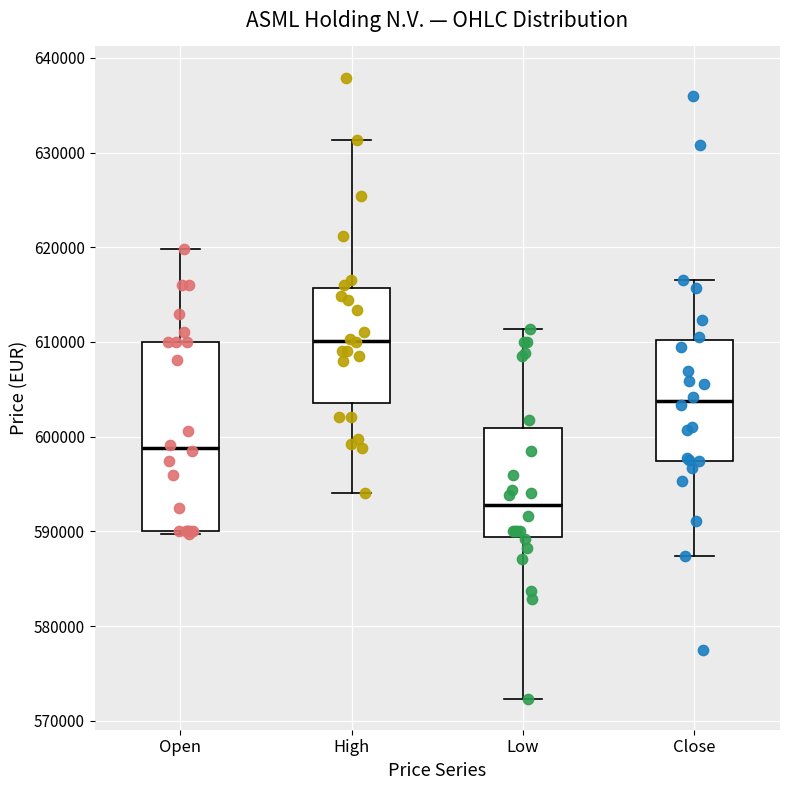

Where is the lower edge of the box for High on the y-axis? The values are not printed on the chart, so give them approximately, as read against the axis.

604000